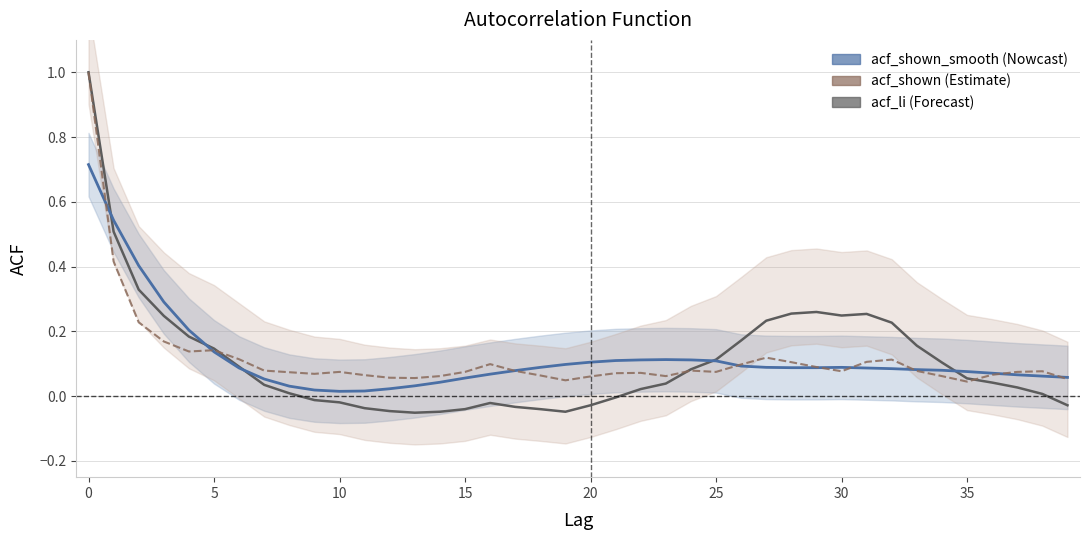

The acf_shown_smooth series shows 0.1 at 26. True or false?

False